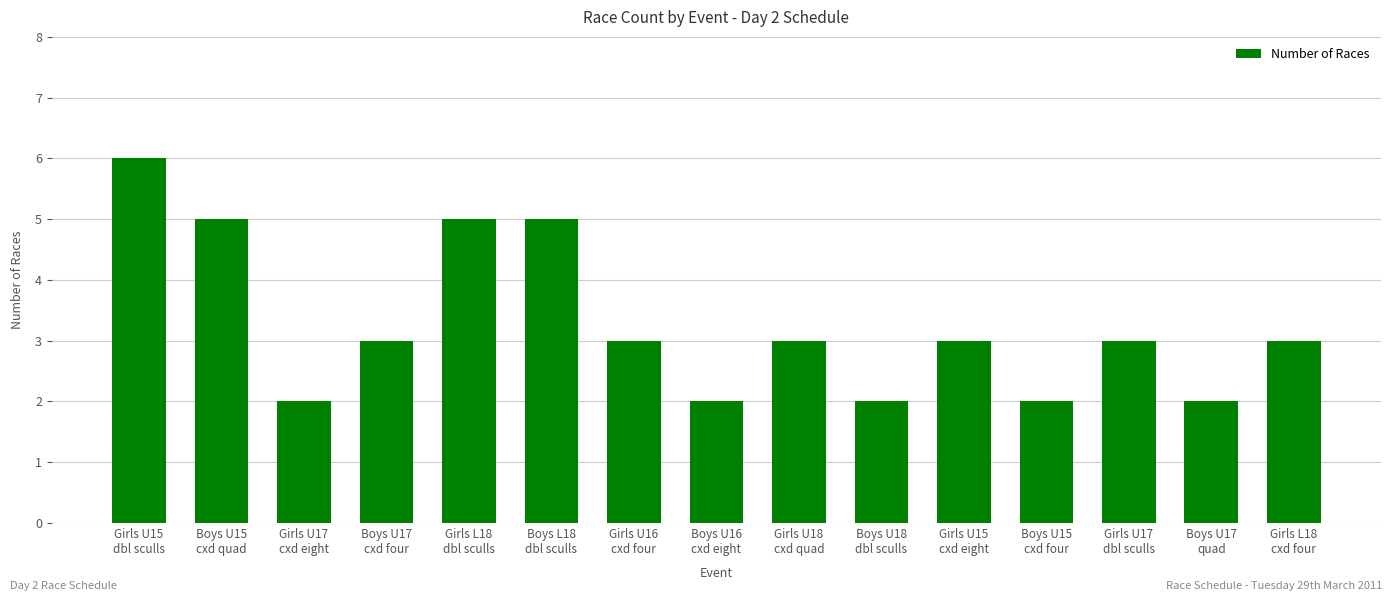

What is the average value?

3